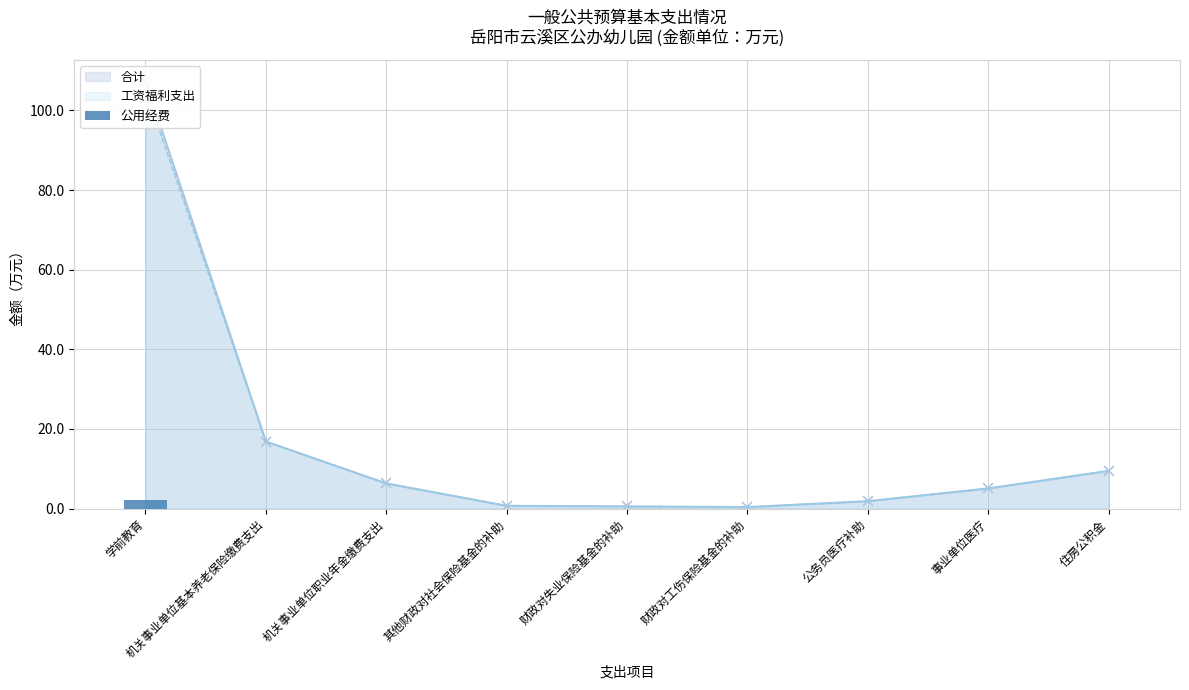

What is the difference between the maximum and minimum values?

2.1